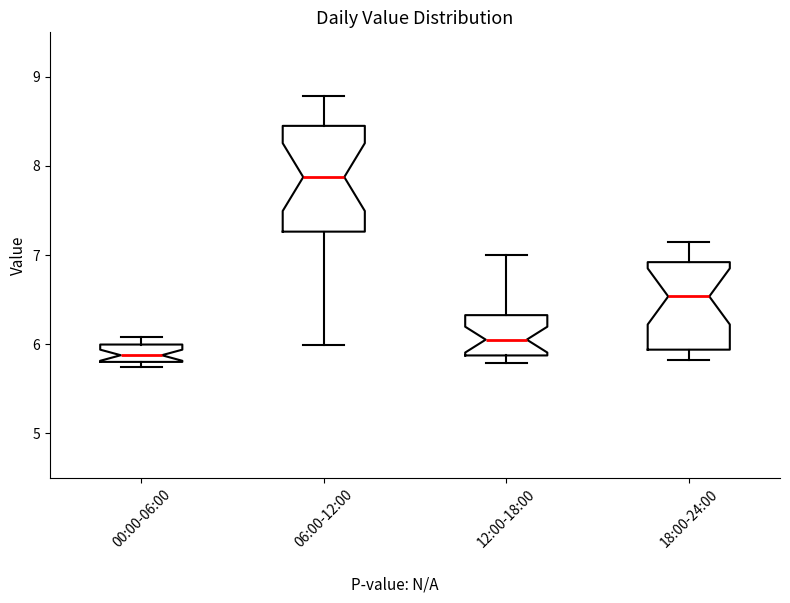

Reading left to right, transcribe this box plot: for each box, give where its median line is, the range the box spans, and where its two whiskers end, as read against the y-axis. The values are not printed on the chart, so give them approximately, as read against the axis.

00:00-06:00: median 5.9, box 5.8 to 6.0, whiskers 5.7 to 6.1
06:00-12:00: median 7.9, box 7.3 to 8.5, whiskers 6.0 to 8.8
12:00-18:00: median 6.1, box 5.9 to 6.3, whiskers 5.8 to 7.0
18:00-24:00: median 6.5, box 5.9 to 6.9, whiskers 5.8 to 7.2